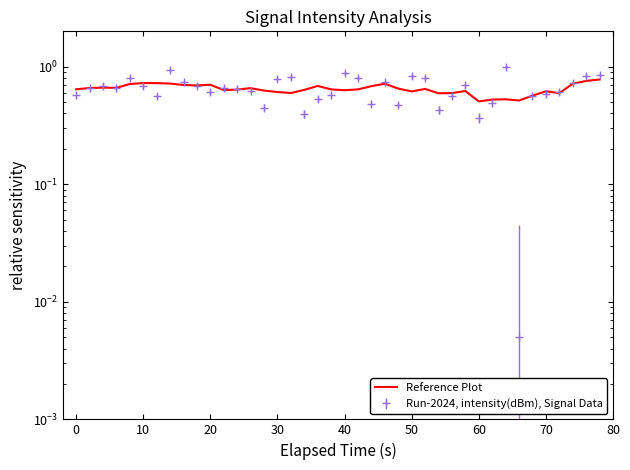

How many interior local valleys (lower than both neighbors) does the data have?

10